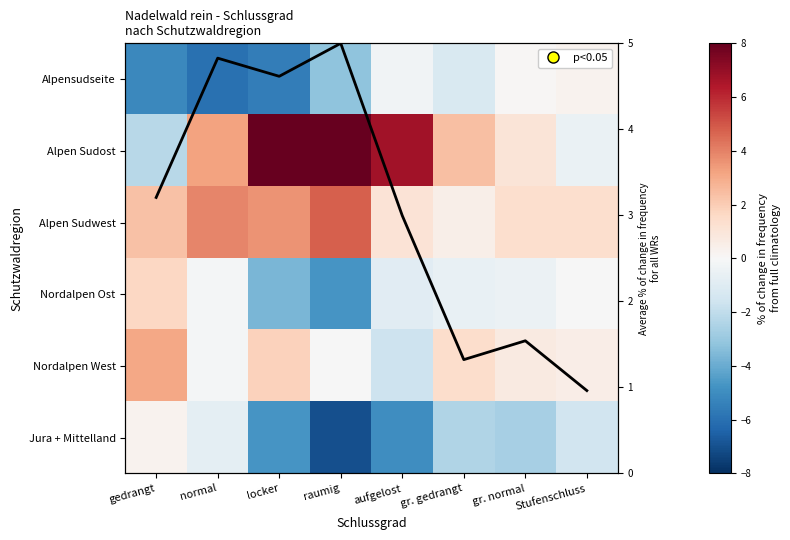

What is the minimum value shown in the chart?

-7.1